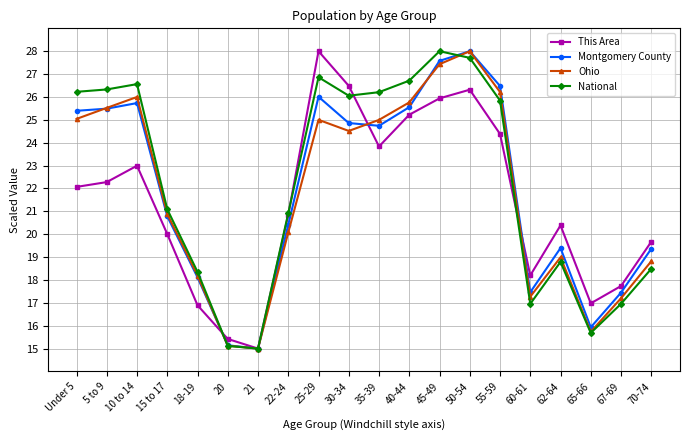

What is the difference between the highest and lowest values at 30-34?

2.0